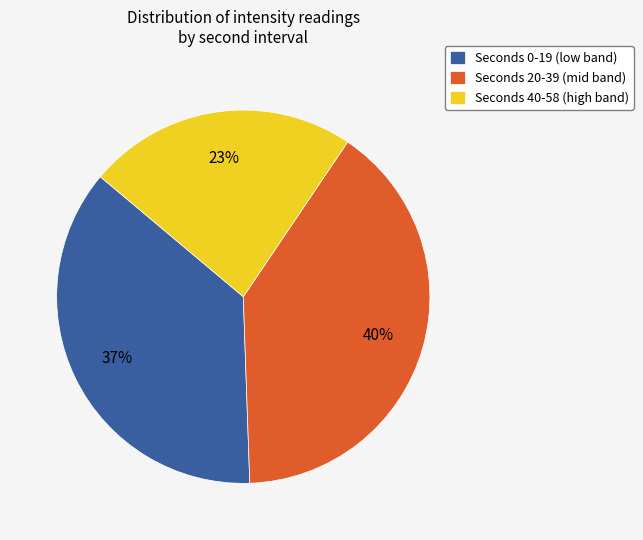

To the nearest percent, what is the average slice percentage?

33%